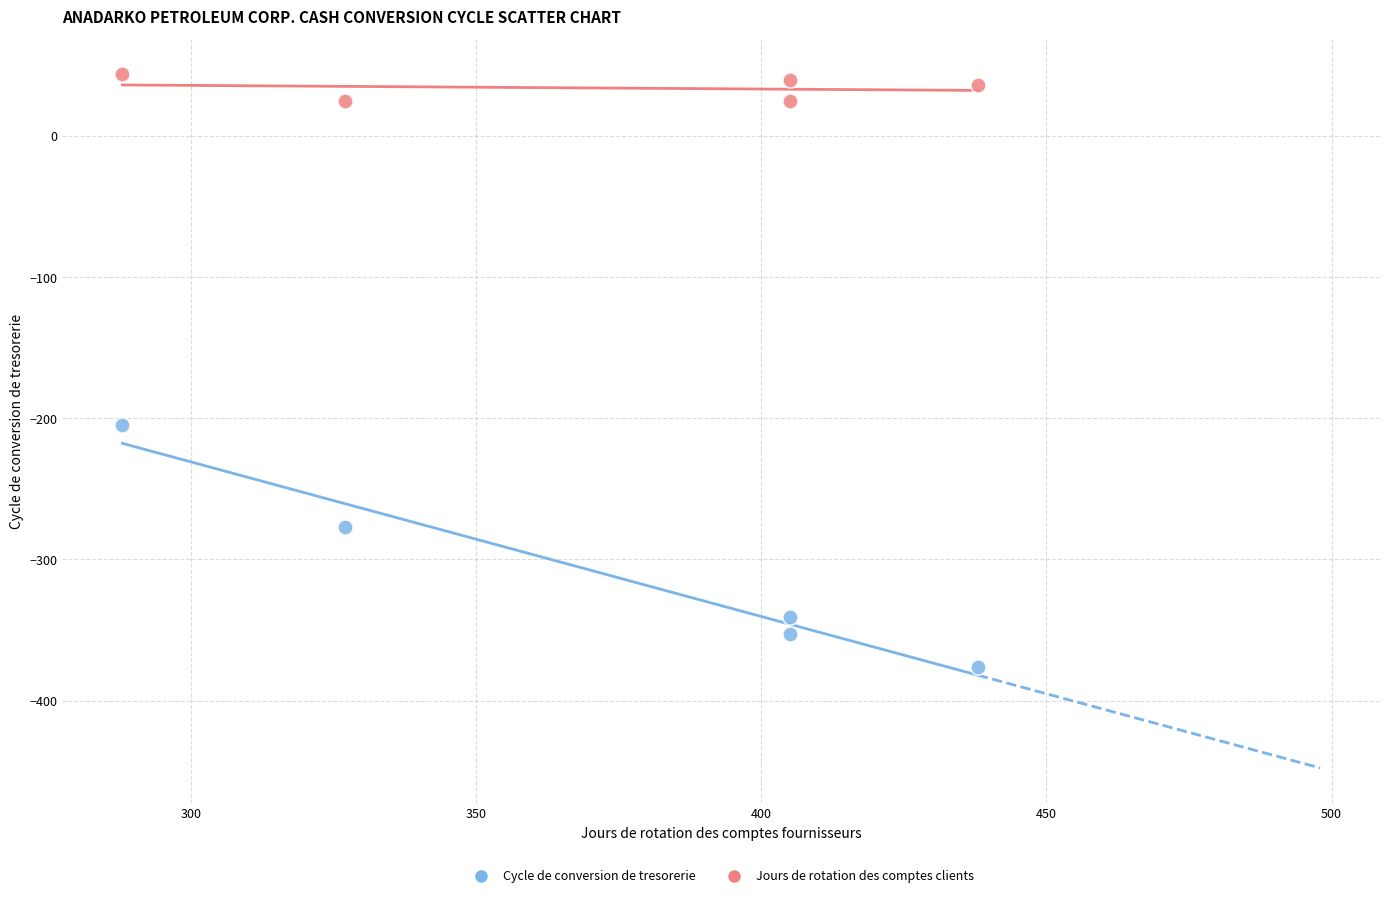

Across all data points, what is the range of X values (max minus min)?

150